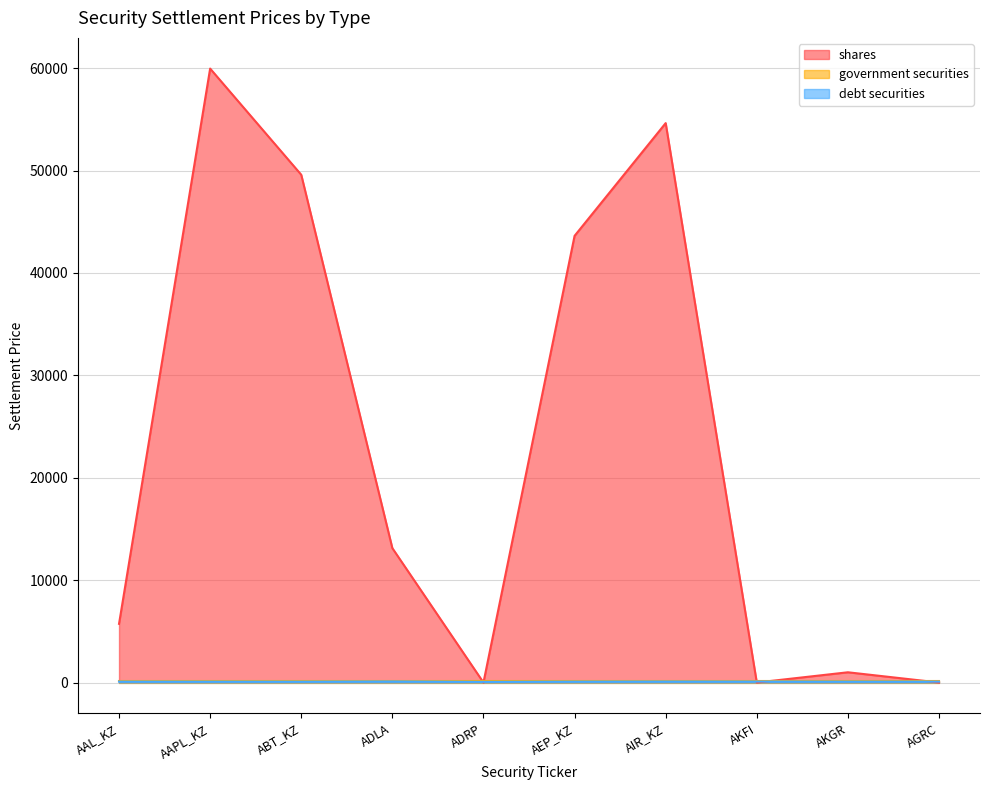

Which series has the largest total across all categories?

shares